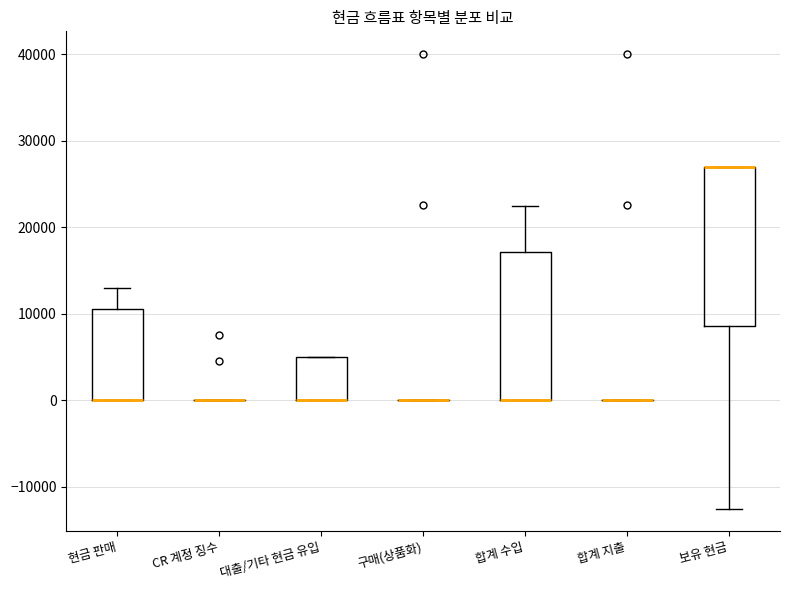

Where is the upper edge of the box for 보유 현금 on the y-axis? The values are not printed on the chart, so give them approximately, as read against the axis.

27000